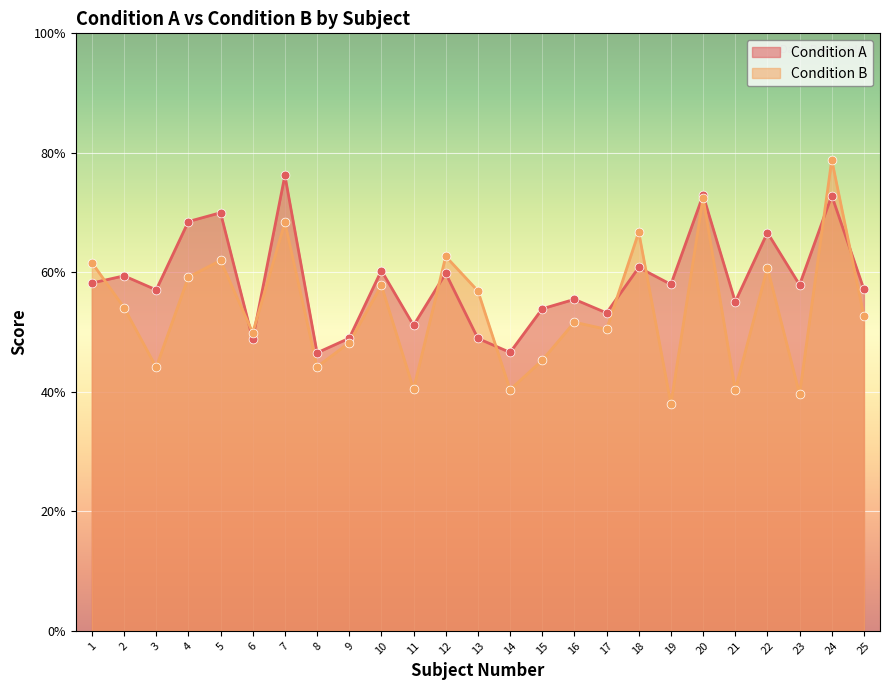

At which category is the sum across all series the highest?

24